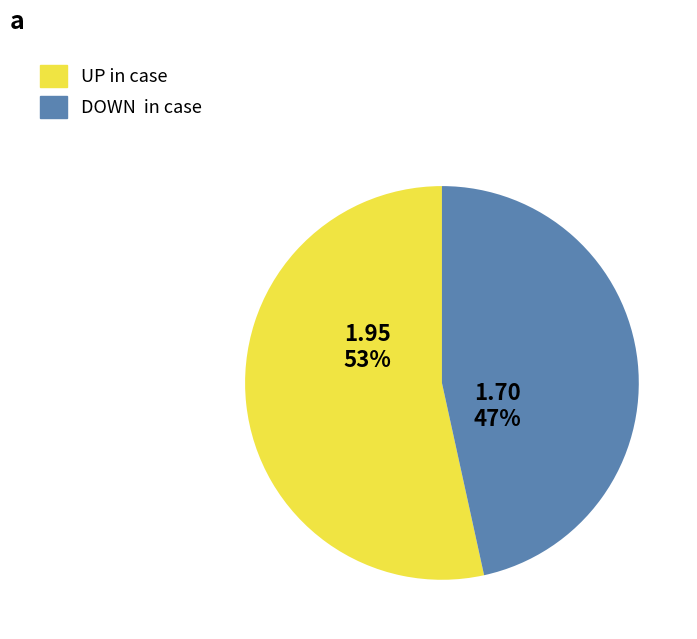

Is there a majority slice in this chart?

Yes